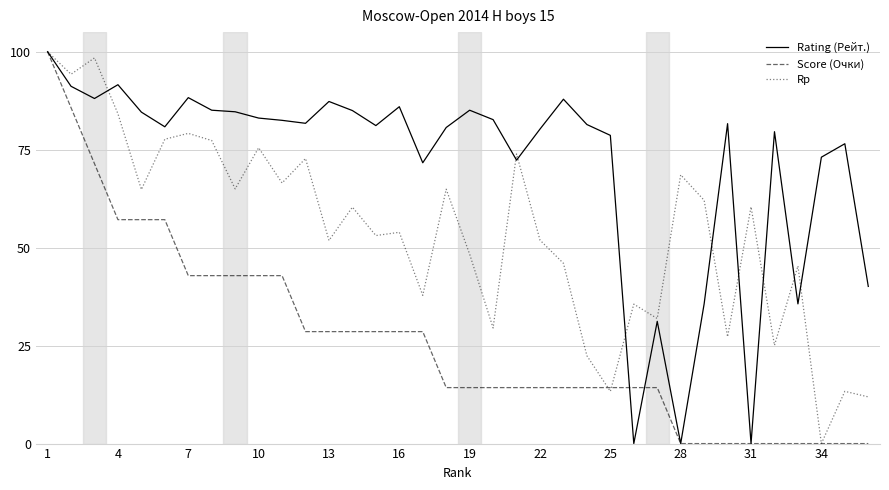

What is the greatest value displayed?

100.0